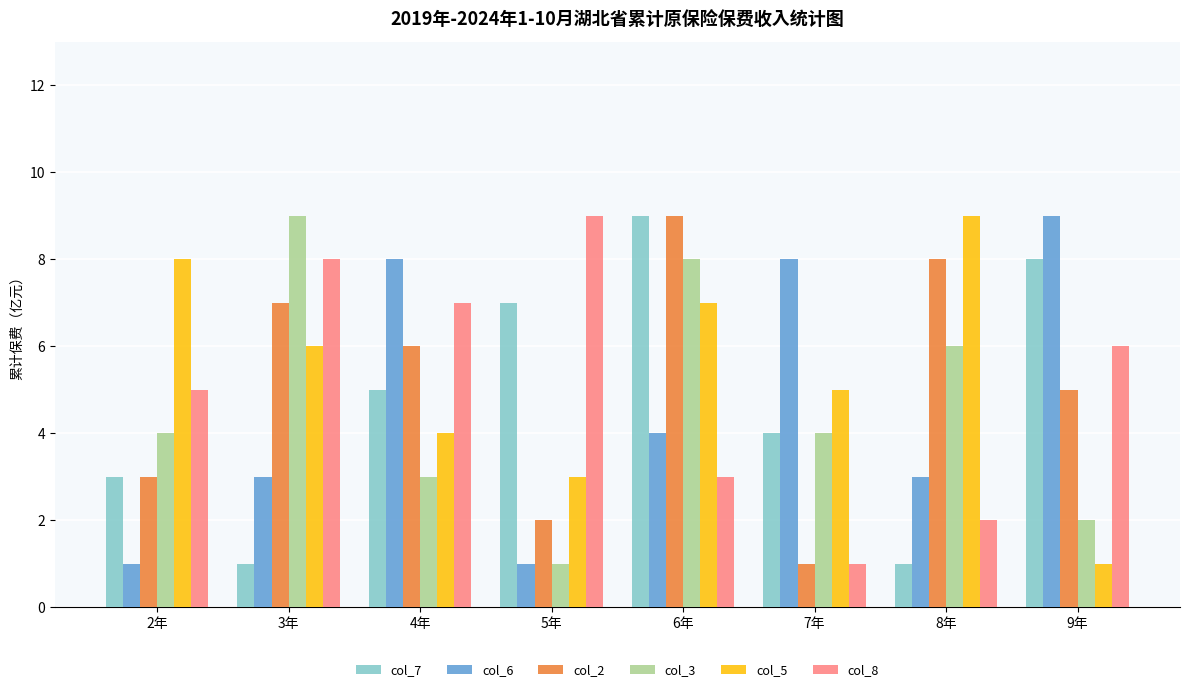

Between 5年 and 9年, which series saw the biggest shift?

col_6